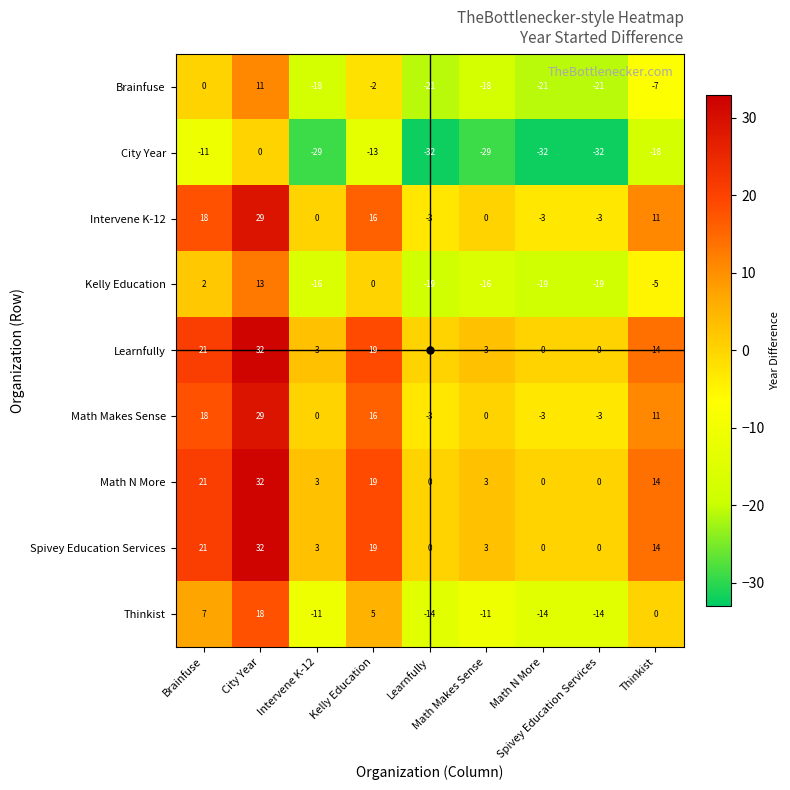

At how many categories does at least one series exceed 13?

4